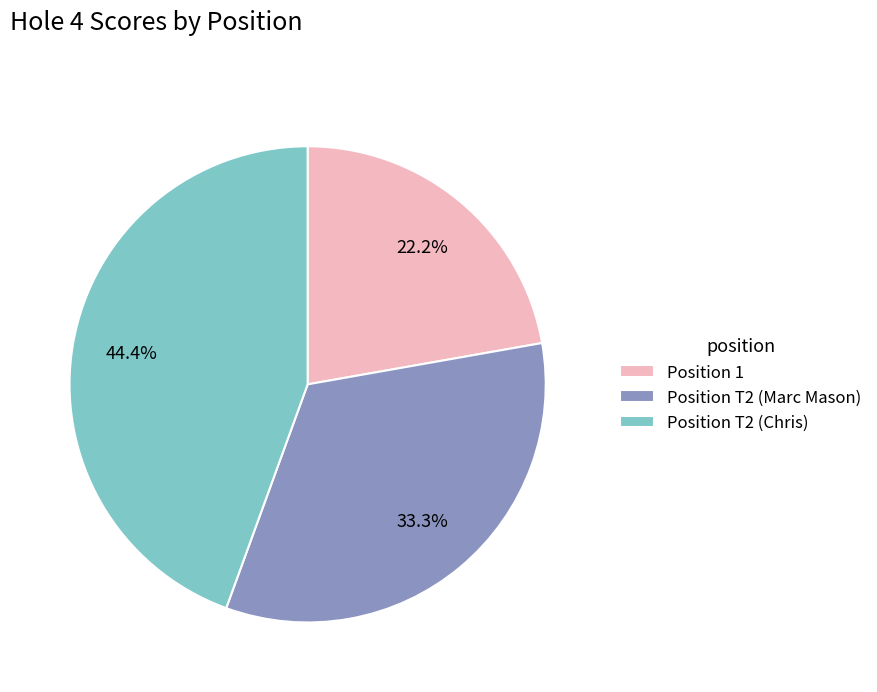

What percentage is NOT represented by Position T2 (Marc Mason)?

66.7%